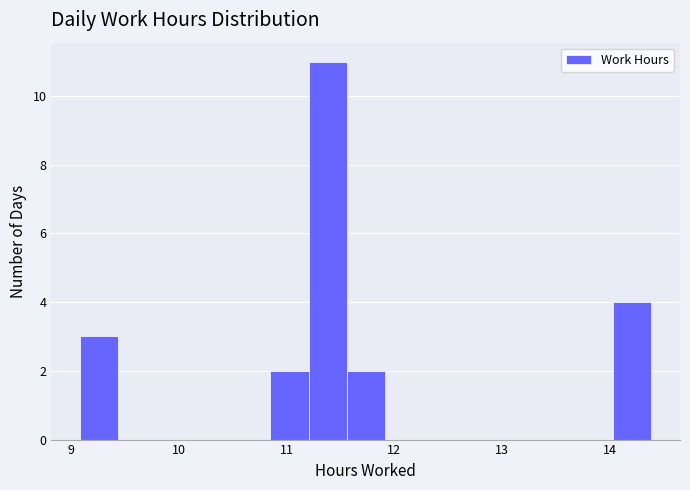

Read against the x-axis, roughly where is the centre of the tallest bar?

11.4